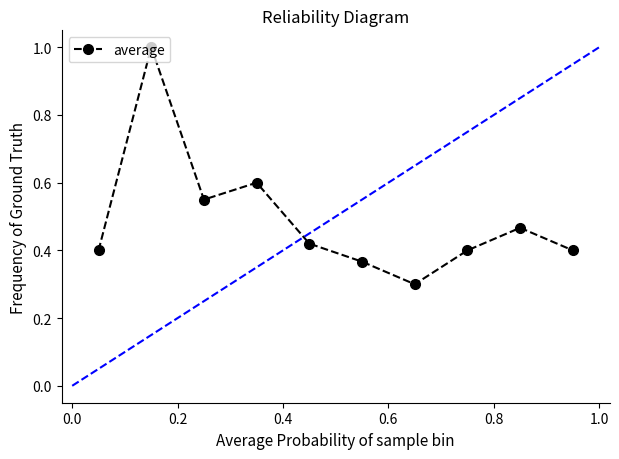

What is the maximum value shown in the chart?

1.0